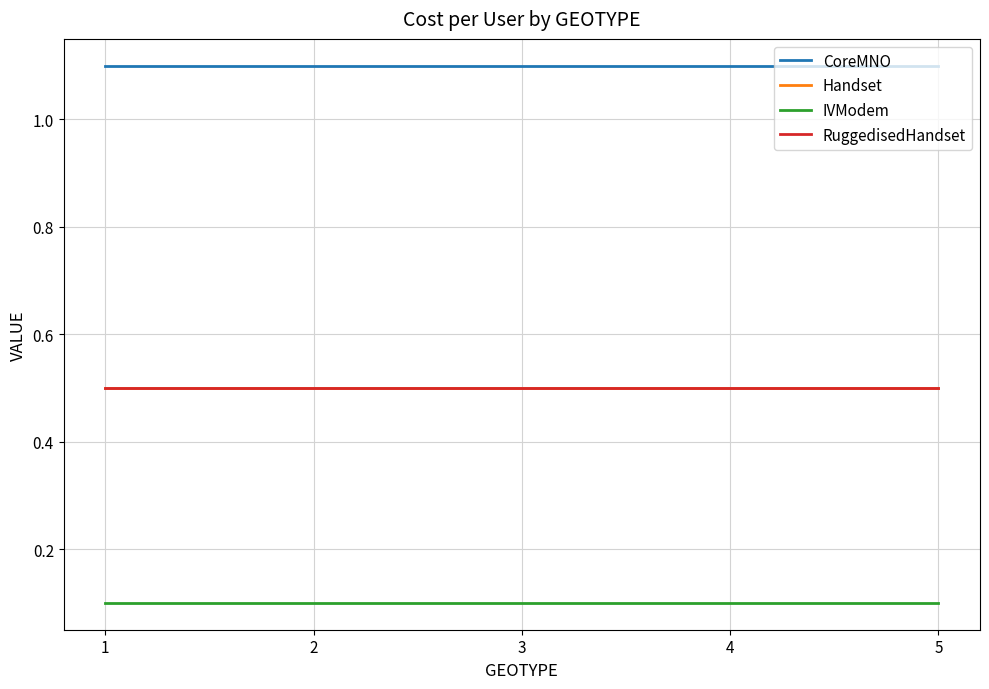

What is the spread (max minus min) of values at 2?

1.0